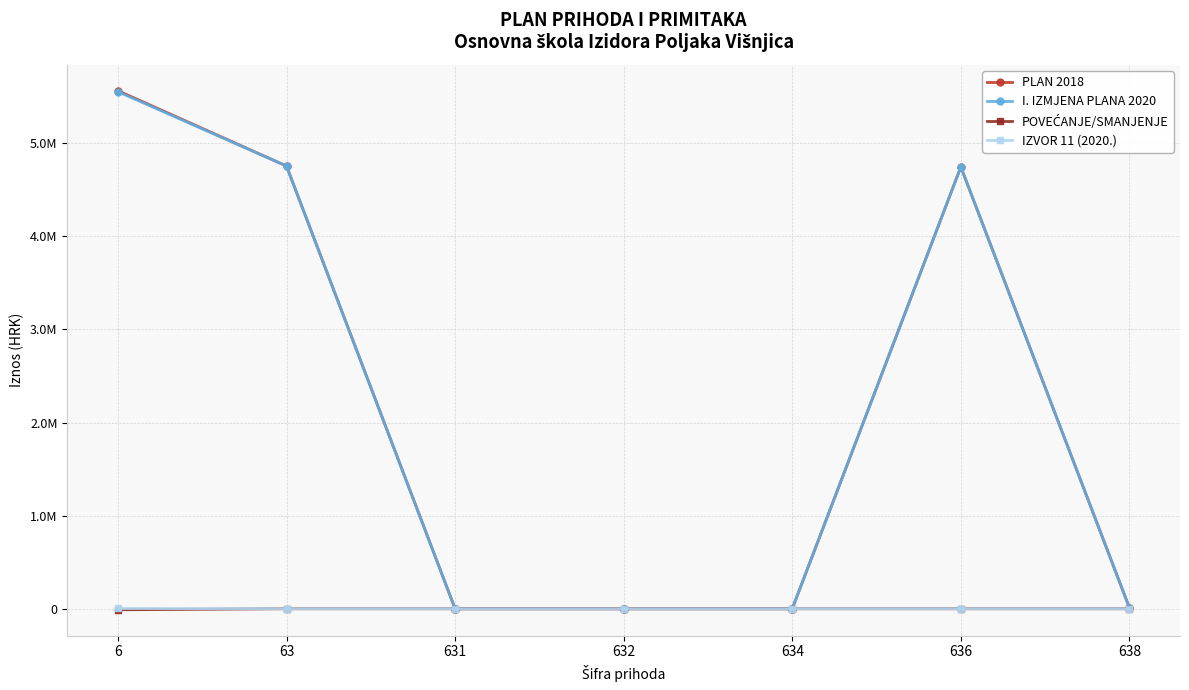

What are all the series names shown in the legend?

PLAN 2018, I. IZMJENA PLANA 2020, POVEĆANJE/SMANJENJE, IZVOR 11 (2020.)